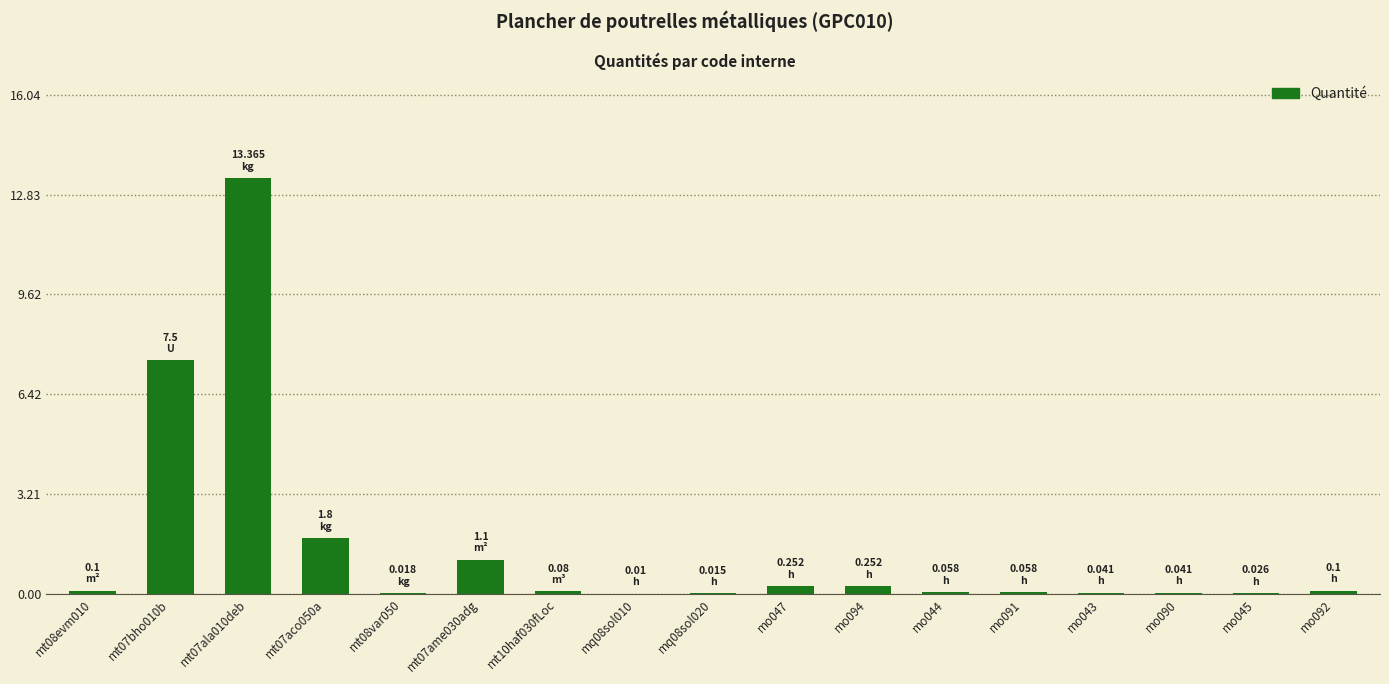

True or false: the data shows 12.7 at mt07bho010b.

False